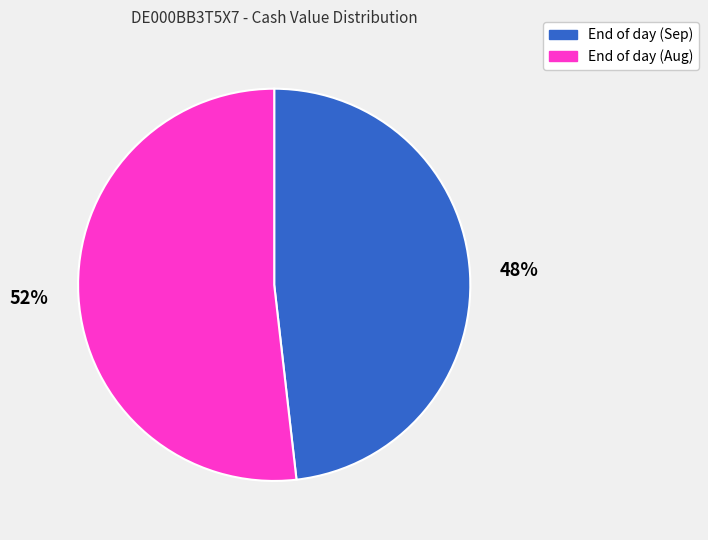

To the nearest percent, what percentage of the pie is End of day (Aug)?

52%